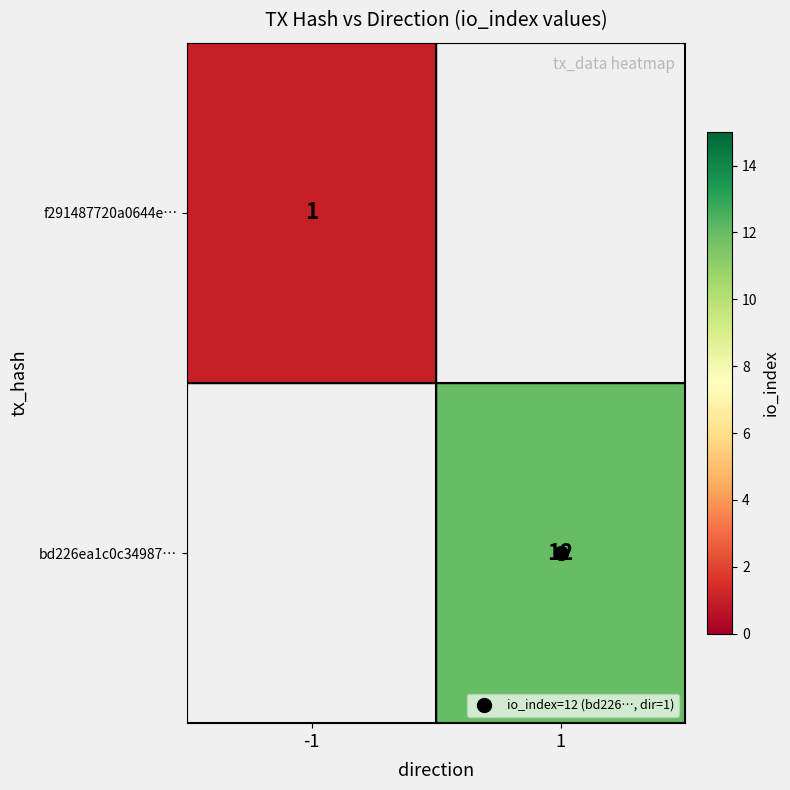

Is it true that f291487720a0644e… equals 1.0 at -1?

True